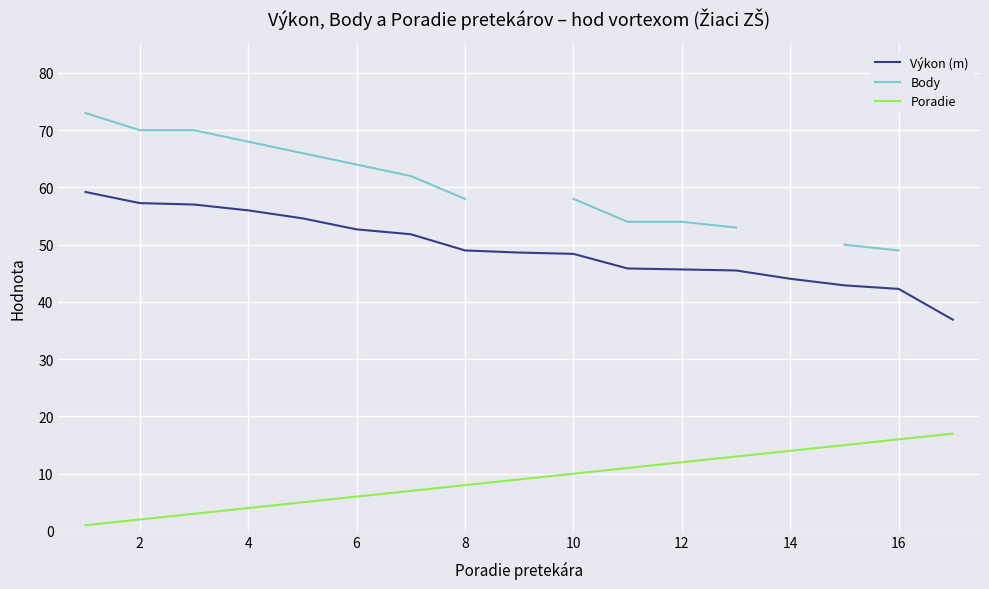

True or false: Poradie and Výkon (m) intersect in this chart.

False